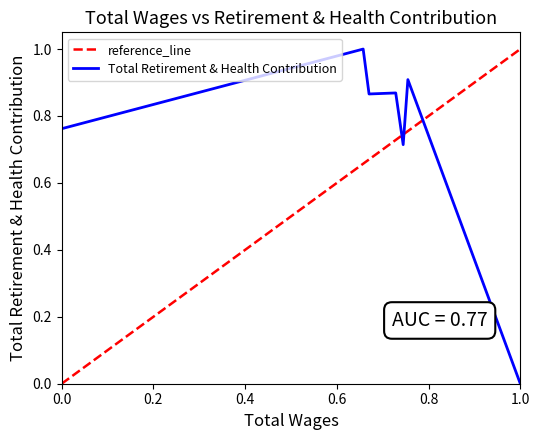

True or false: Total Retirement & Health Contribution has a value of 1.3 at 0.0.

False